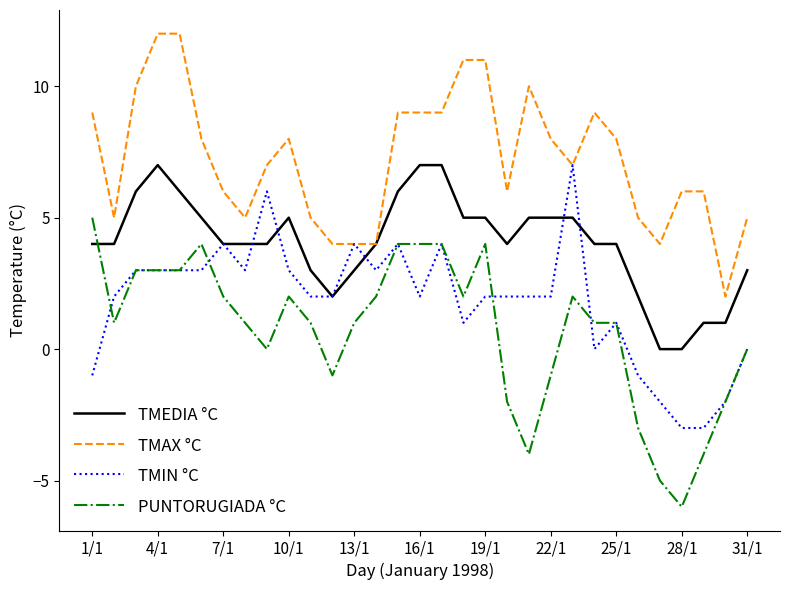

True or false: TMAX °C and PUNTORUGIADA °C cross at least once.

False